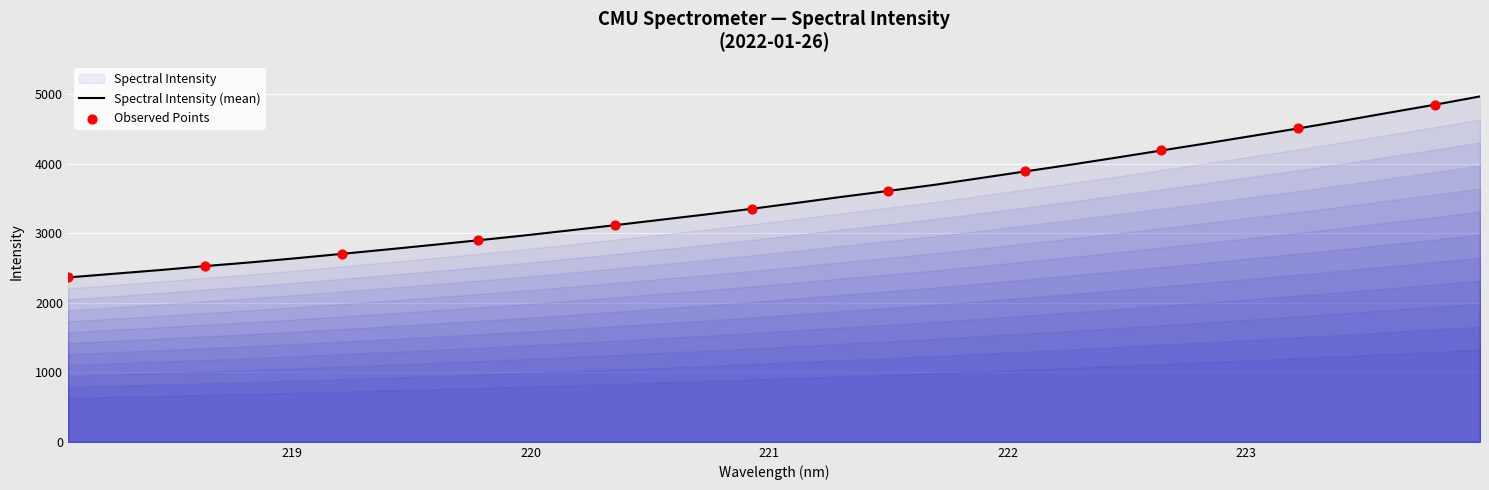

What is the change in value from 218.442 to 221.1174?

+968.4